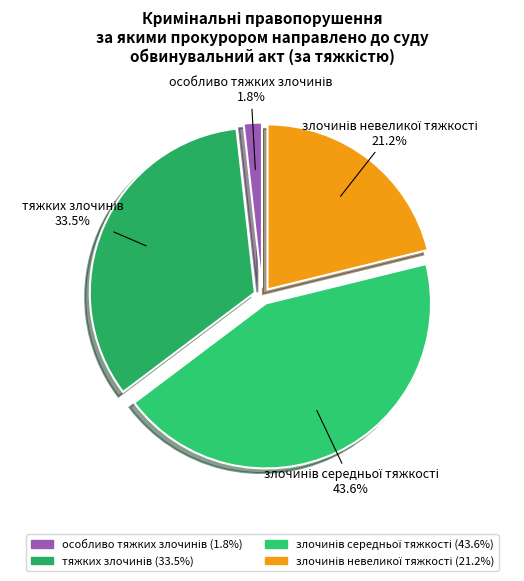

Is there a majority slice in this chart?

No